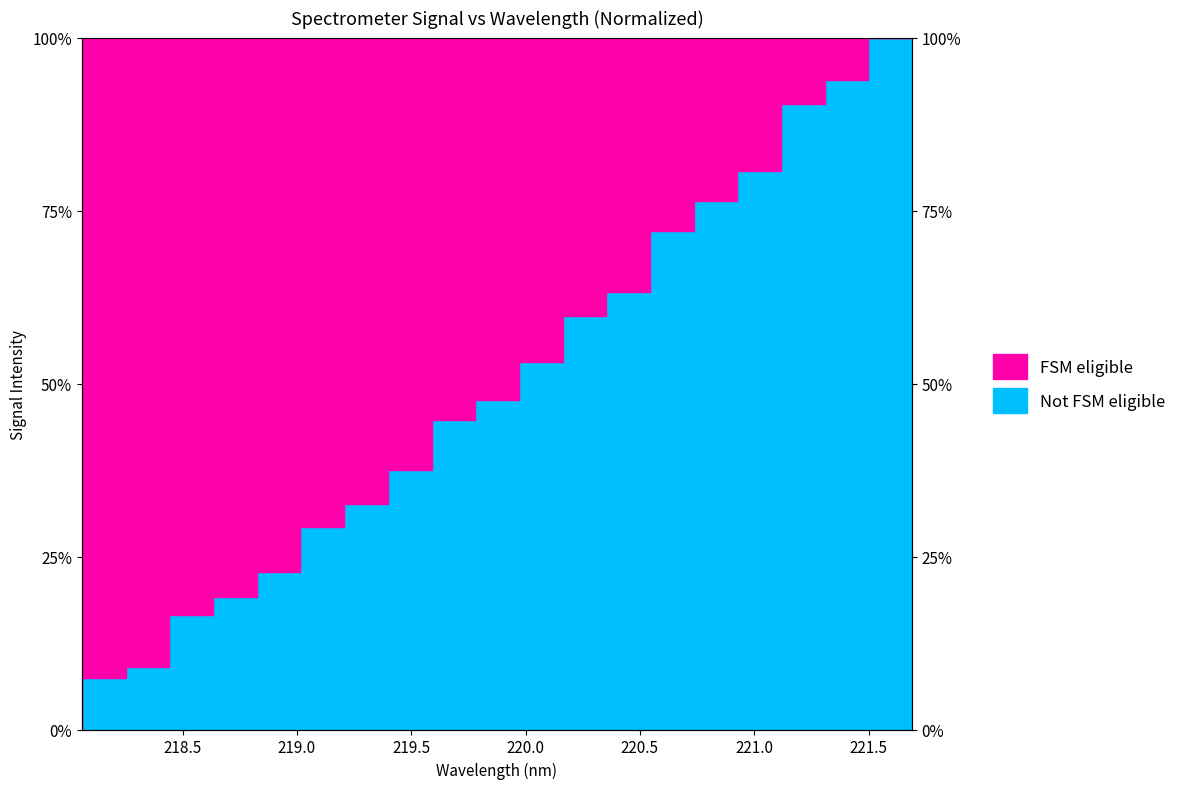

How many lines are shown in the chart?

1